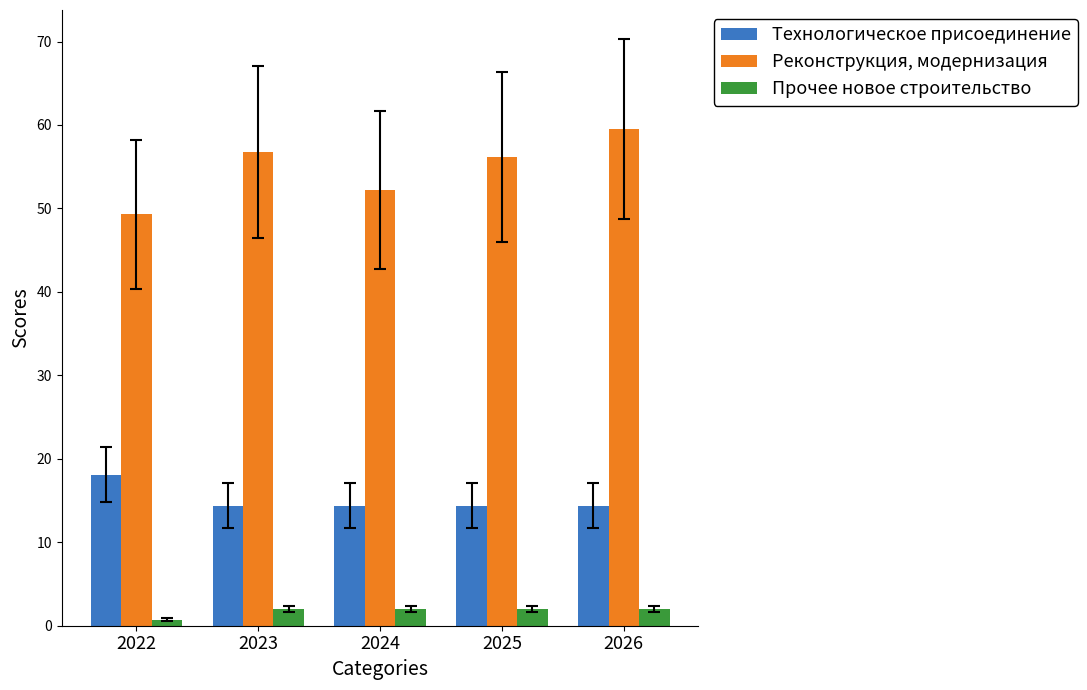

How many bars are there in each group?

3